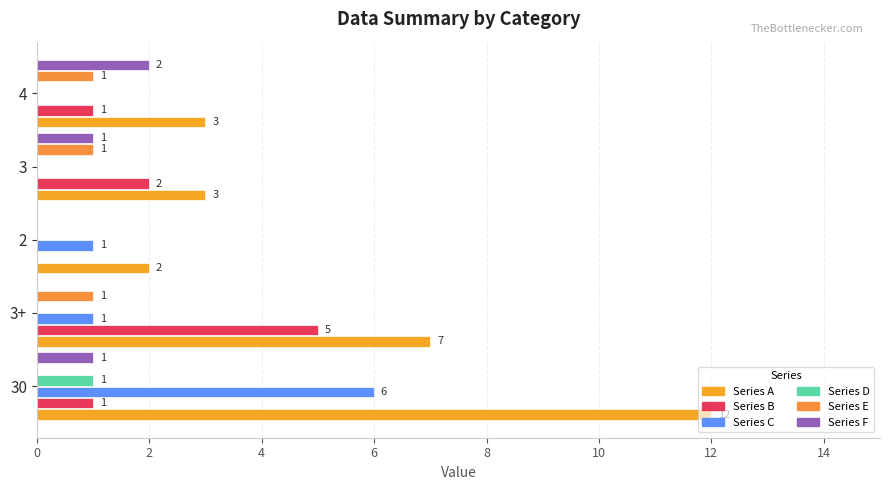

How many distinct data groups are displayed?

6